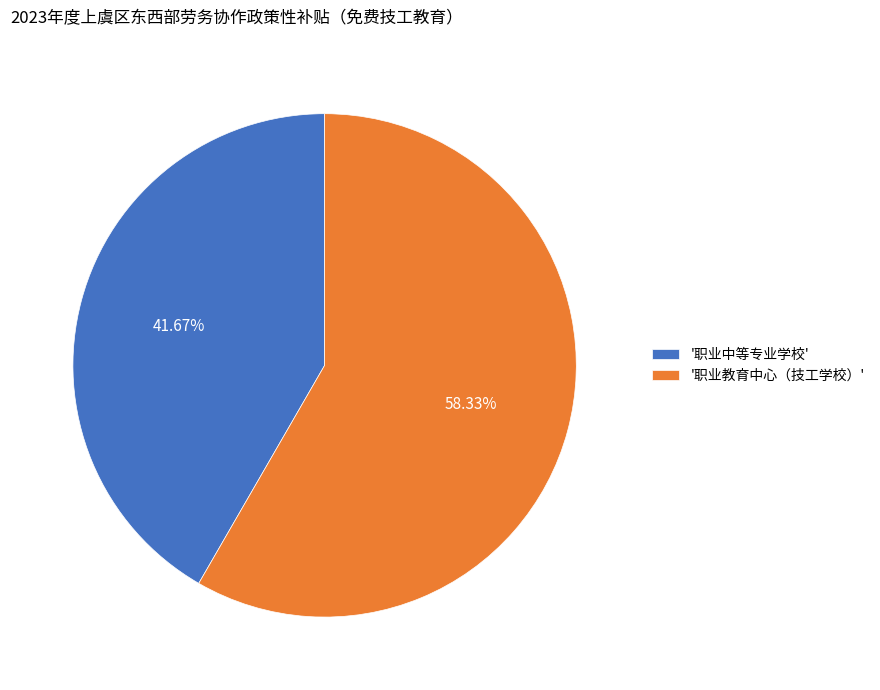

Rank the categories by value from highest to lowest.

'职业教育中心（技工学校）', '职业中等专业学校'